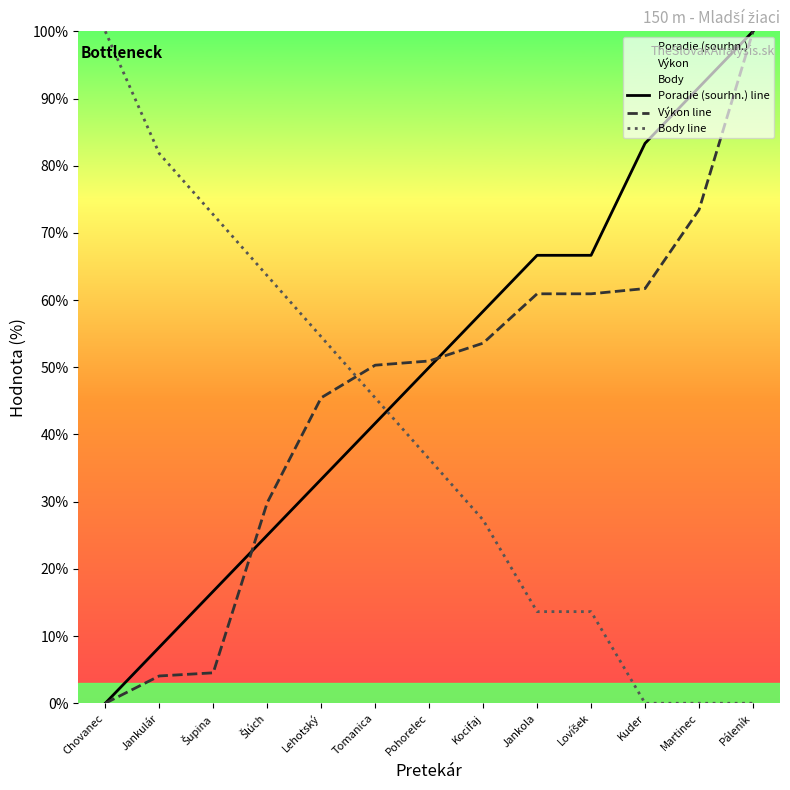

At which category is the sum across all series the highest?

Páleník